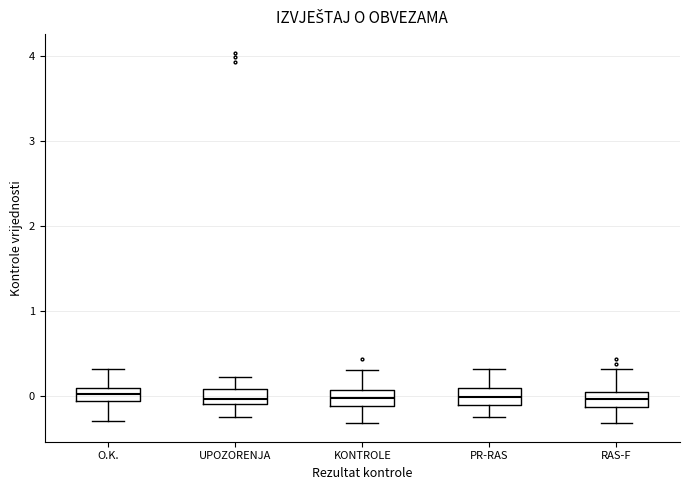

Reading left to right, transcribe this box plot: for each box, give where its median line is, the range the box spans, and where its two whiskers end, as read against the y-axis. The values are not printed on the chart, so give them approximately, as read against the axis.

O.K.: median 0.0, box -0.1 to 0.1, whiskers -0.3 to 0.3
UPOZORENJA: median 0.0, box -0.1 to 0.1, whiskers -0.3 to 0.2
KONTROLE: median 0.0, box -0.1 to 0.1, whiskers -0.3 to 0.3
PR-RAS: median 0.0, box -0.1 to 0.1, whiskers -0.3 to 0.3
RAS-F: median 0.0 (inside the box), box -0.1 to 0.0, whiskers -0.3 to 0.3